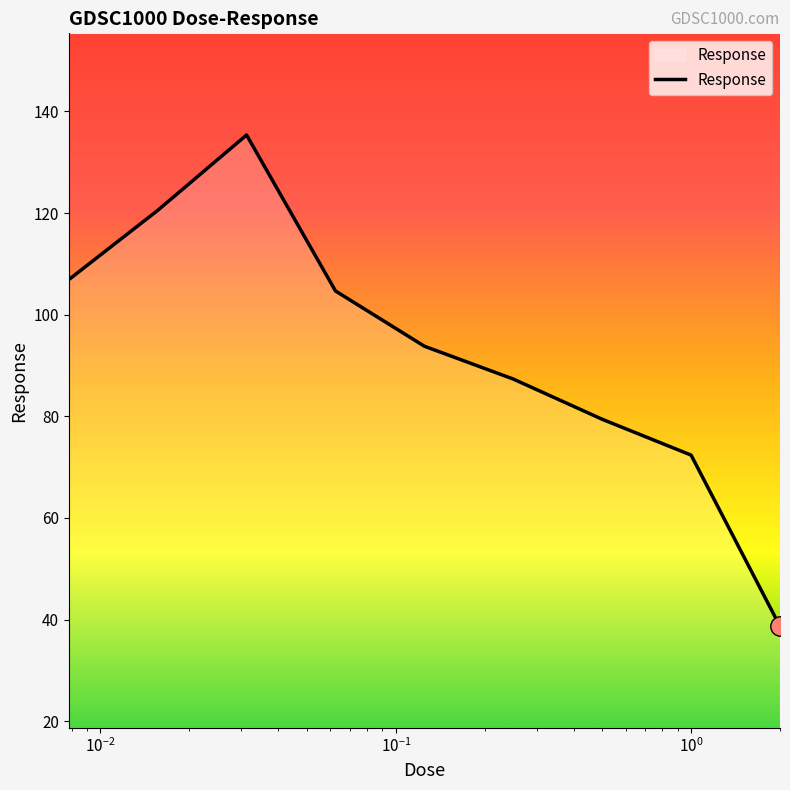

Does the chart have visible grid lines?

No